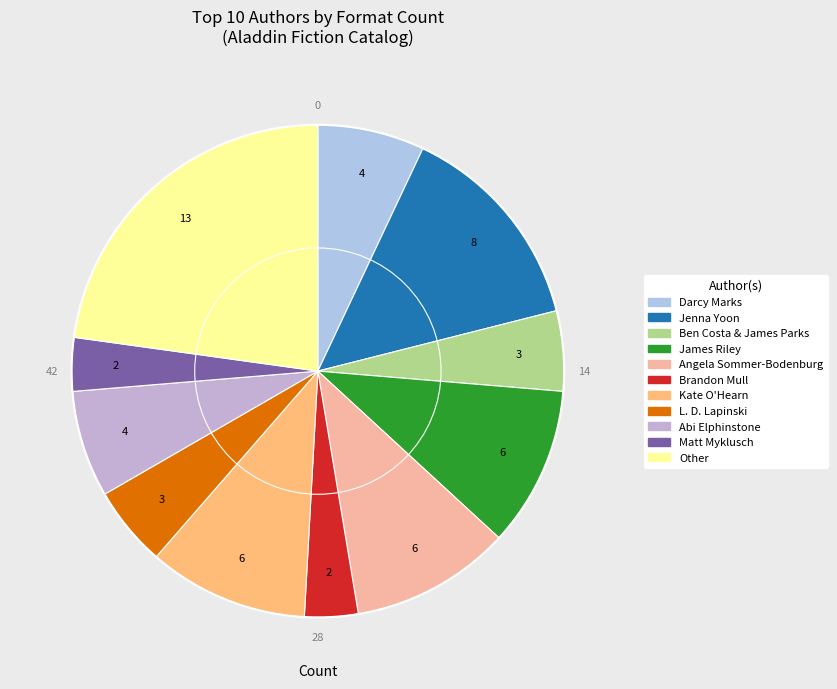

Combined, what portion of the pie is Matt Myklusch and Kate O'Hearn?

14.0%